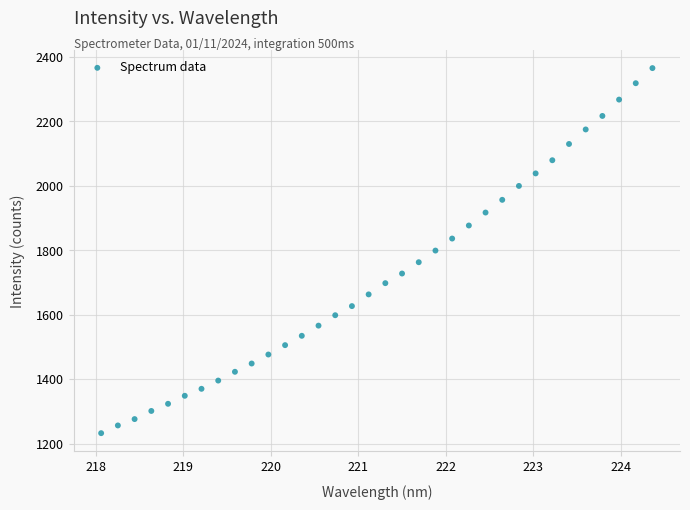

What is the range of Y values (max minus min)?

1133.1